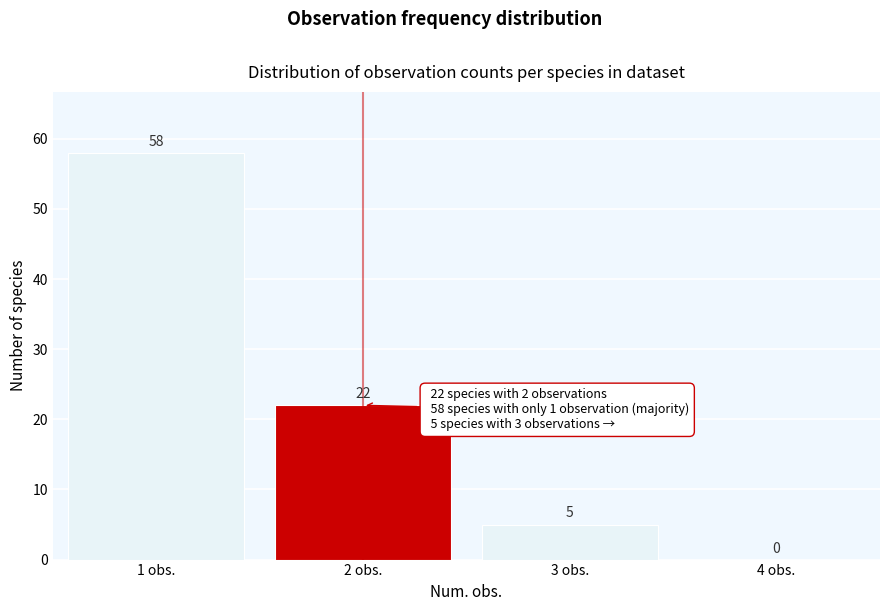

Reading left to right, list all the values displayed in this chart.

1 obs.=58	2 obs.=22	3 obs.=5	4 obs.=0